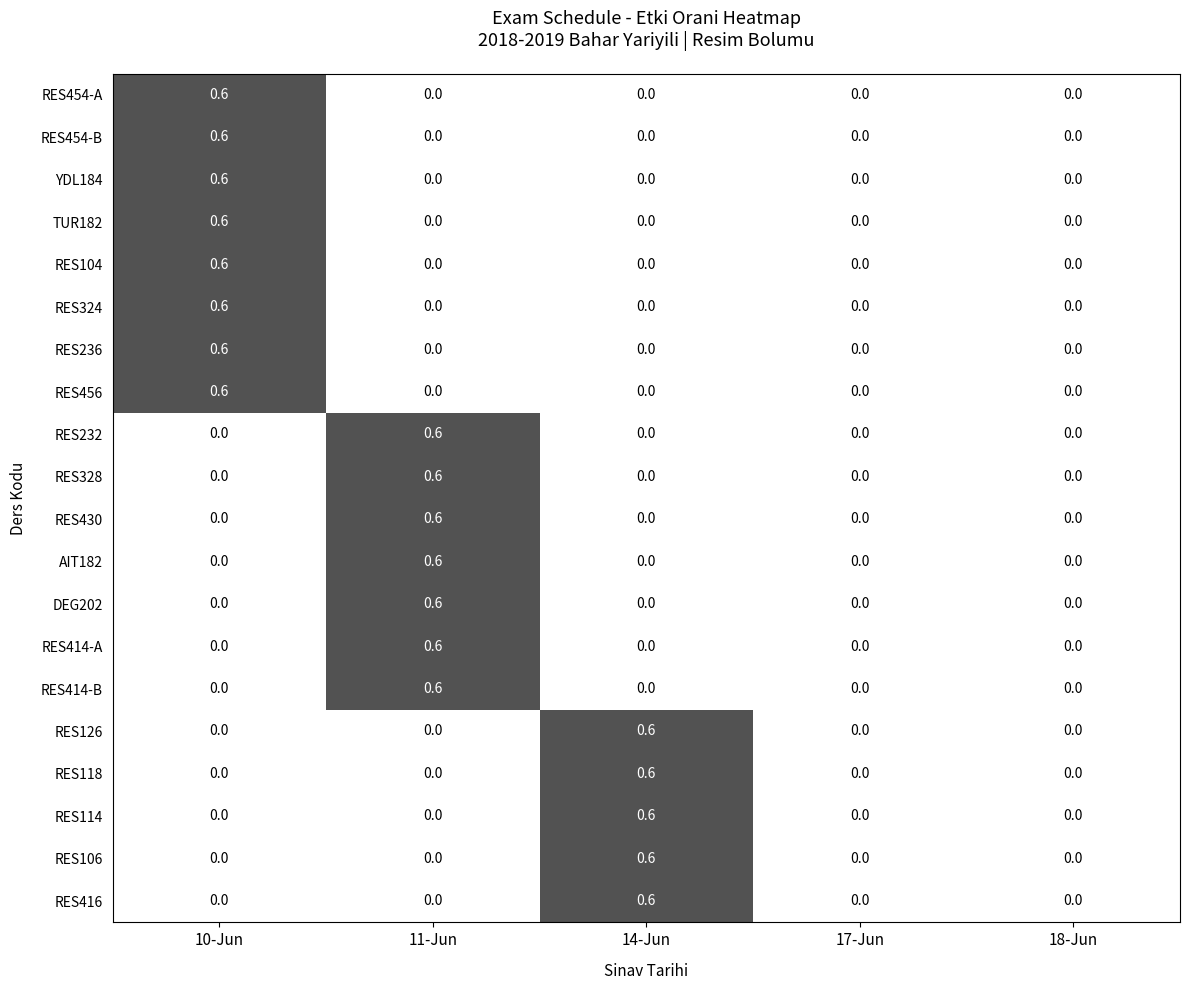

How many RES114 values are between 0 and 1?

5